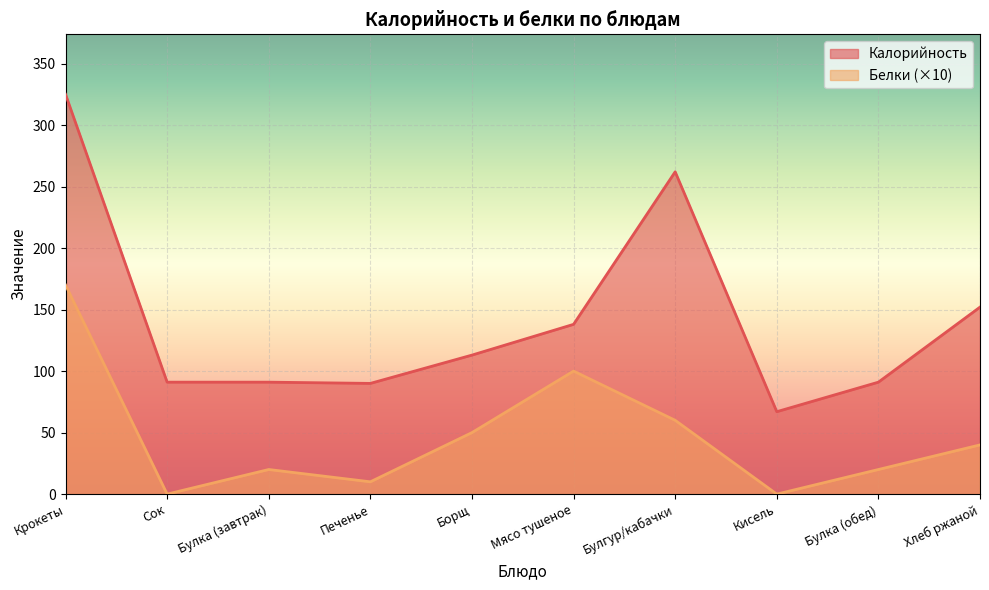

True or false: Калорийность and Белки intersect in this chart.

False